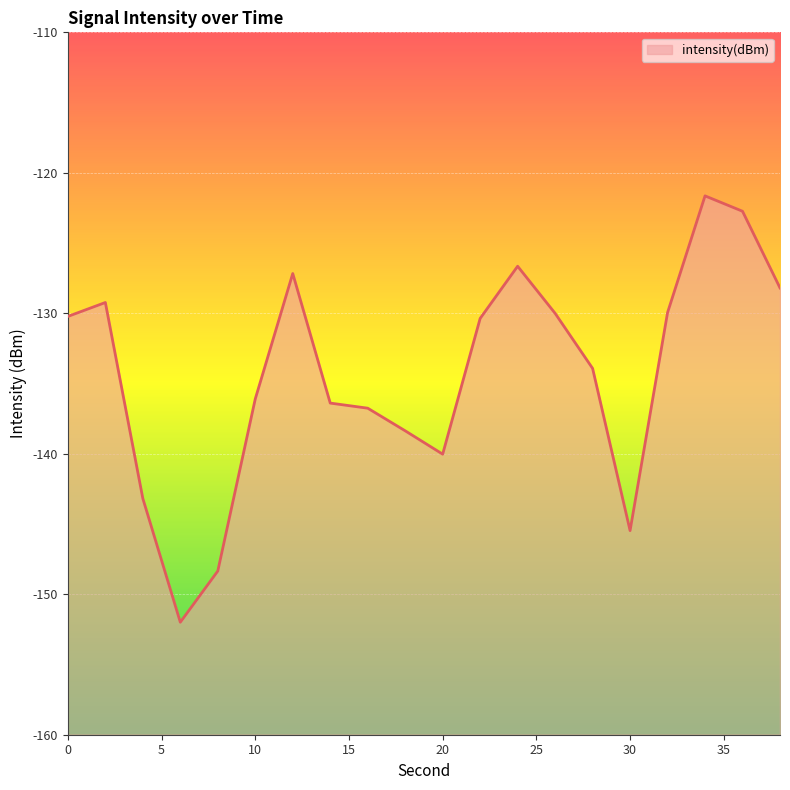

What is the difference between the values at 38 and 8?

20.2